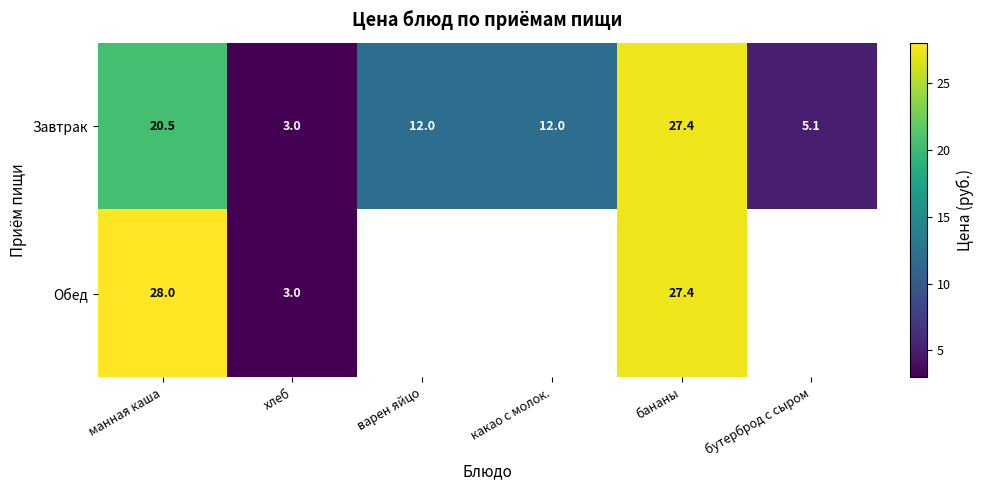

What value does the Завтрак series have at варен яйцо?

12.0